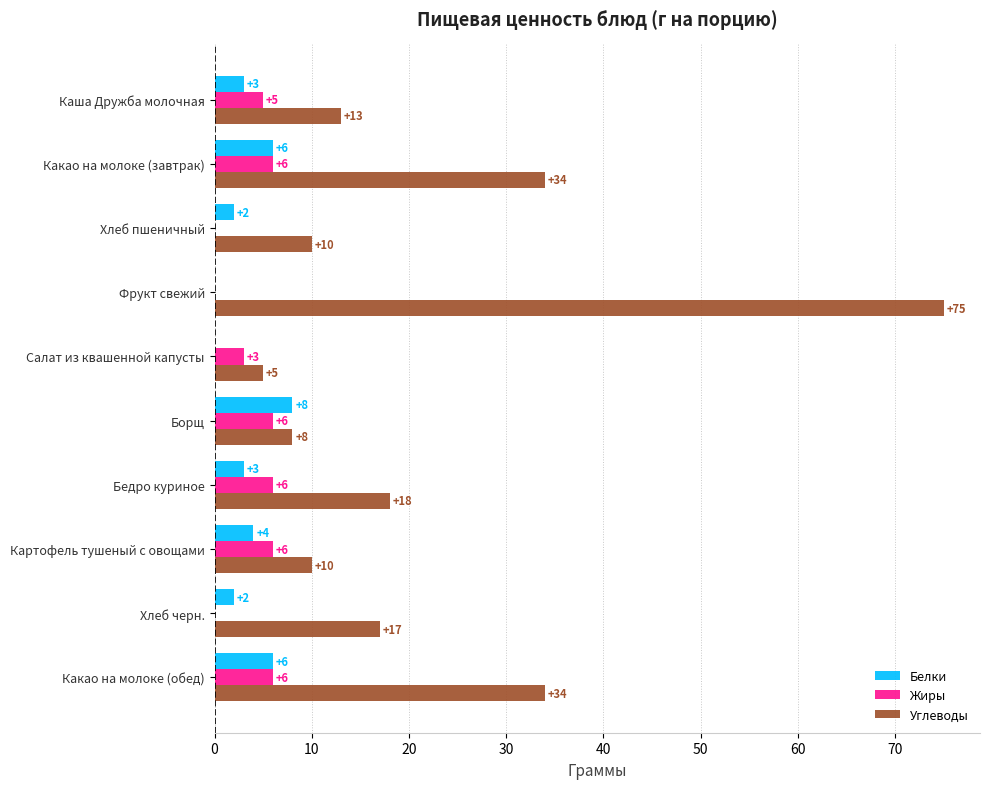

What is the average value of the Жиры series?

4